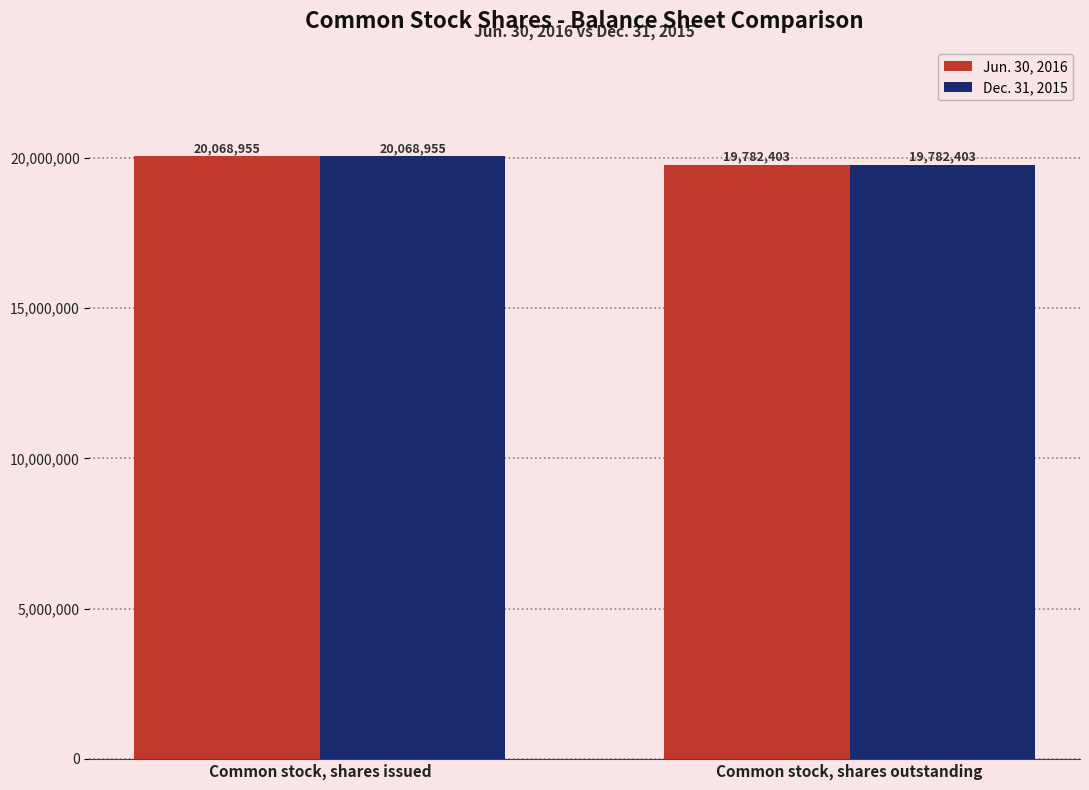

List the labels in order of Jun. 30, 2016 value, largest first.

Common stock, shares issued, Common stock, shares outstanding